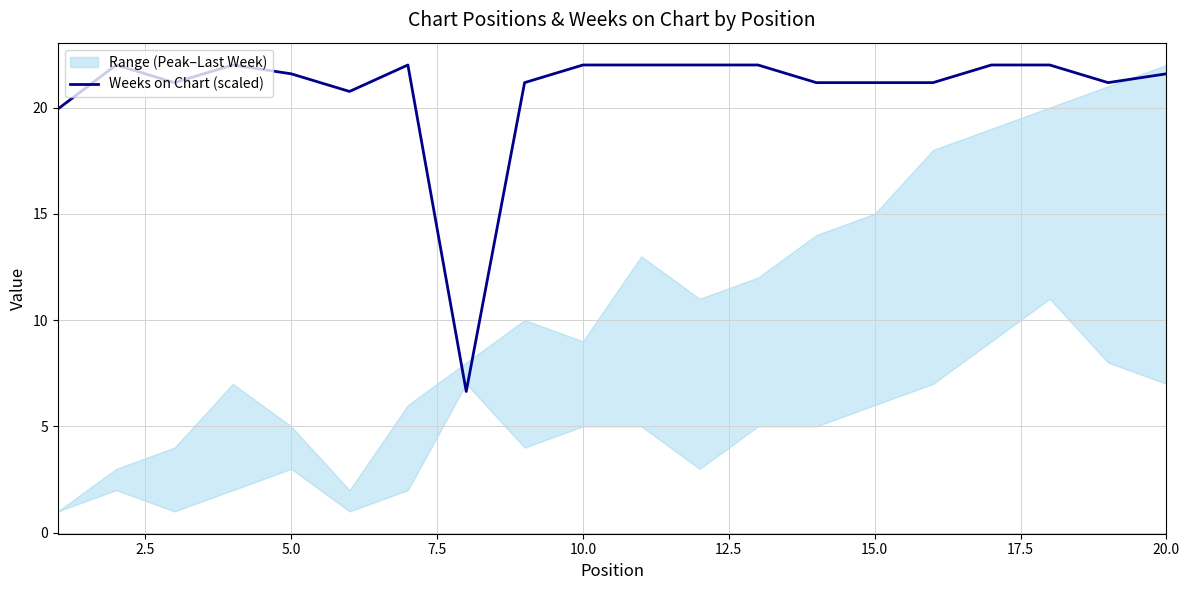

Is it true that Weeks on Chart (scaled) equals 32.7 at 20.0?

False